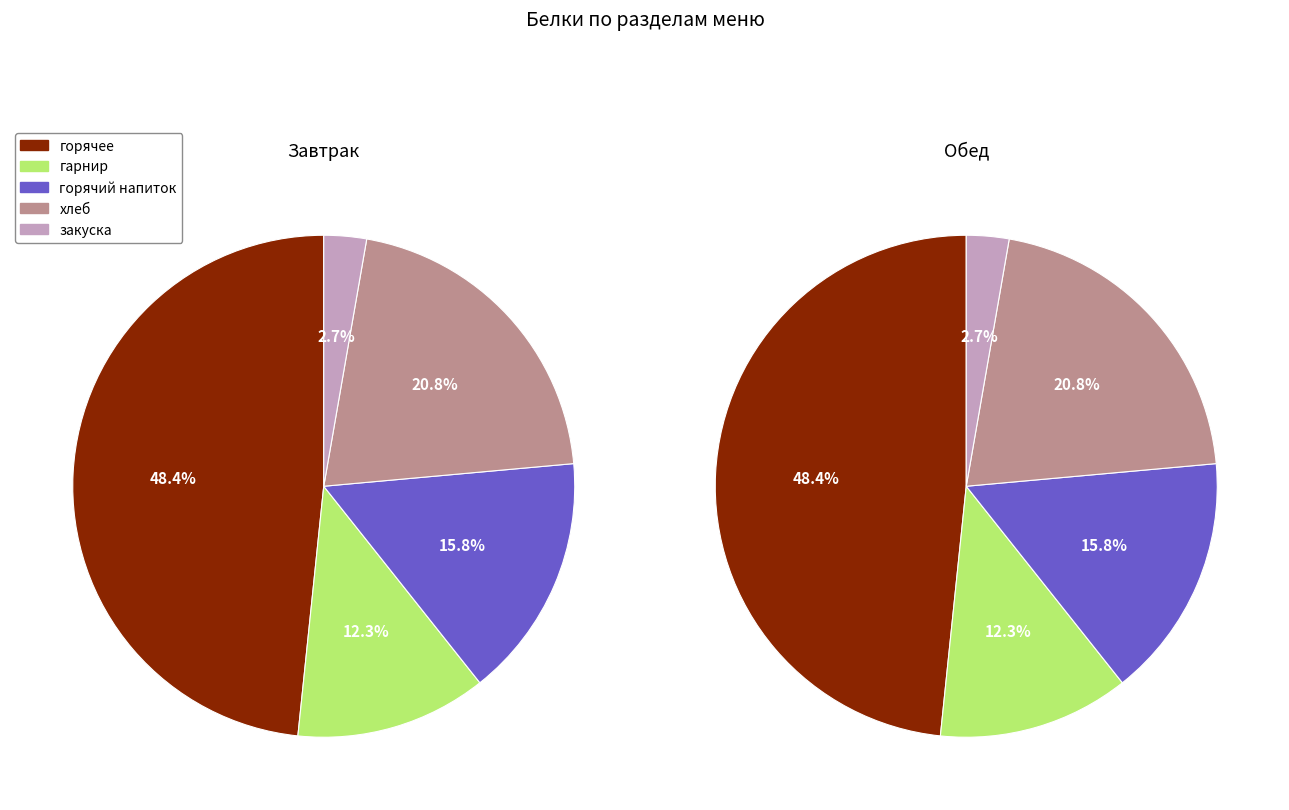

True or false: Завтрак accounts for 59% of the total.

False